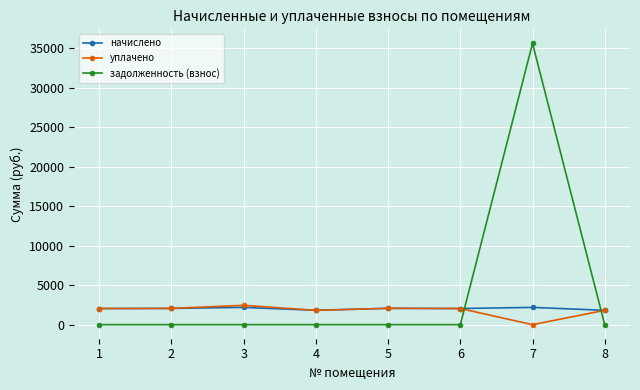

What is the approximate value of начислено at 2?

2056.6